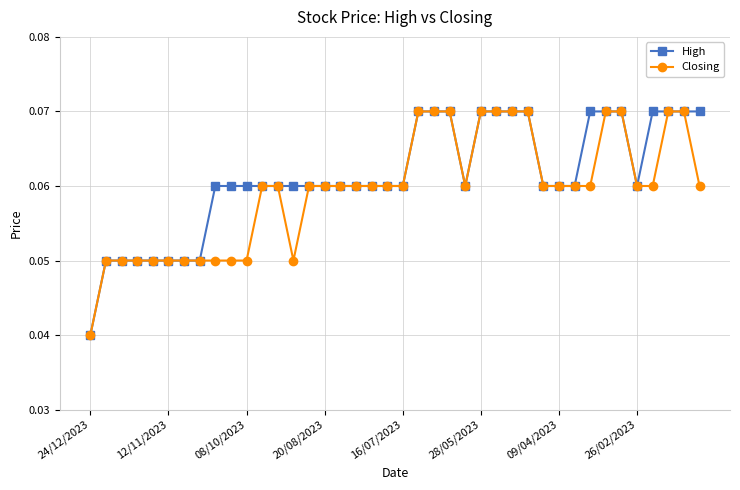

How many Closing values are between 0 and 1?

40